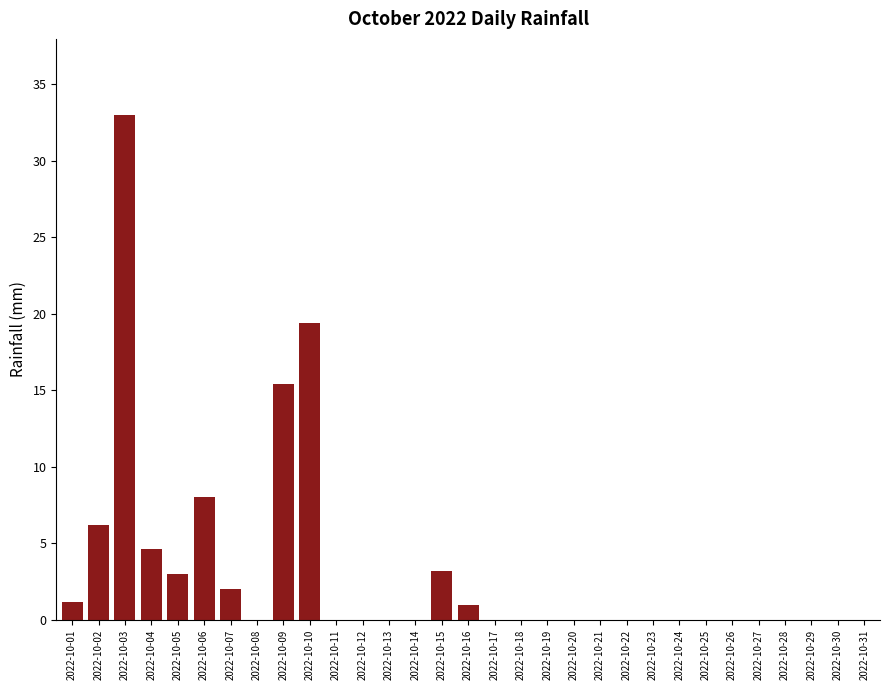

The value at 2022-10-21 is 0.0. True or false?

True